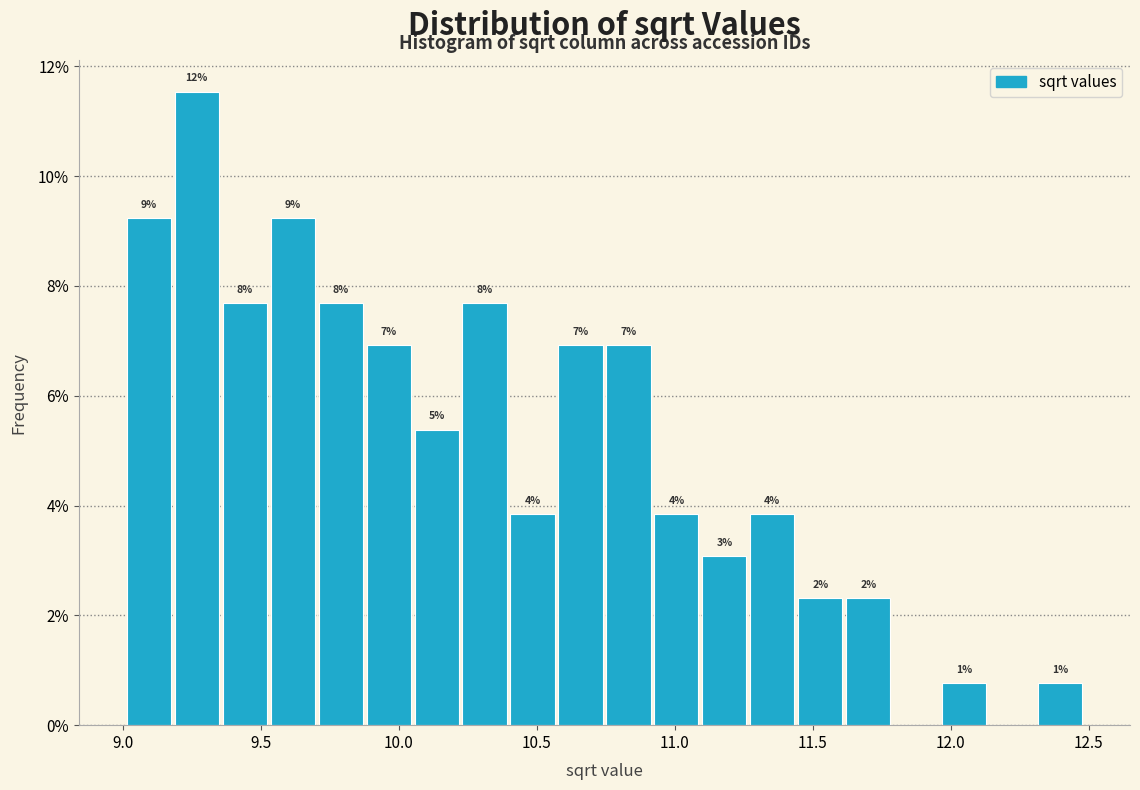

Read against the x-axis, roughly where is the centre of the tallest bar?

9.25